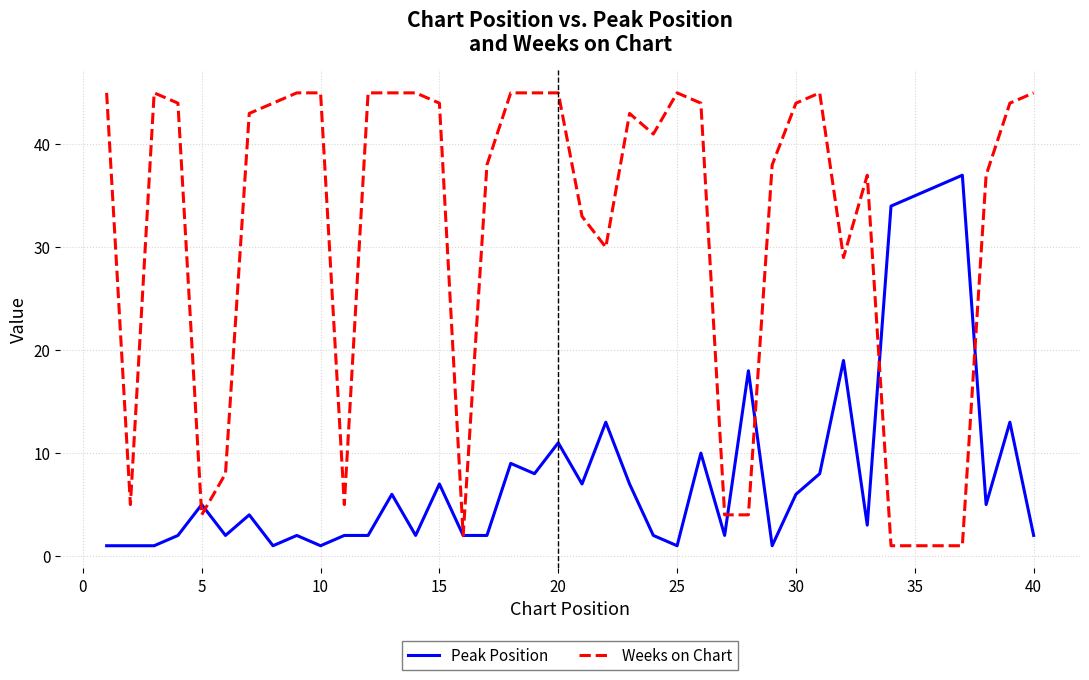

Which series has the largest total across all categories?

Weeks on Chart